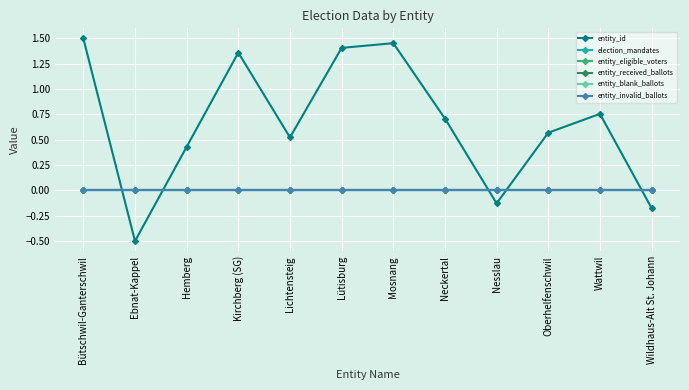

Does the chart have visible grid lines?

Yes